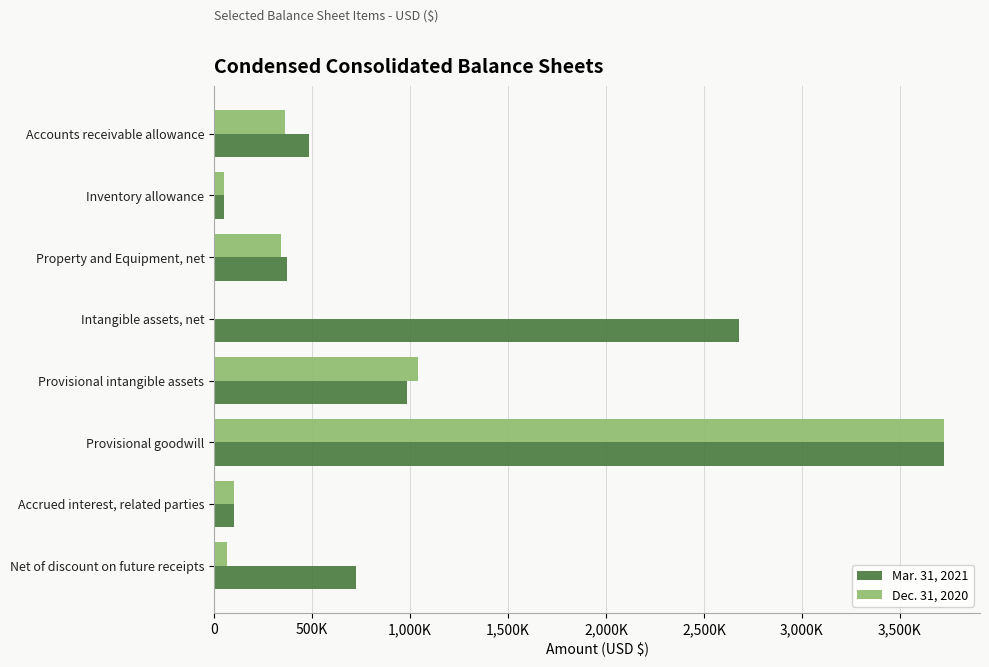

Rank the series by their average value, from lowest to highest.

Dec. 31, 2020, Mar. 31, 2021